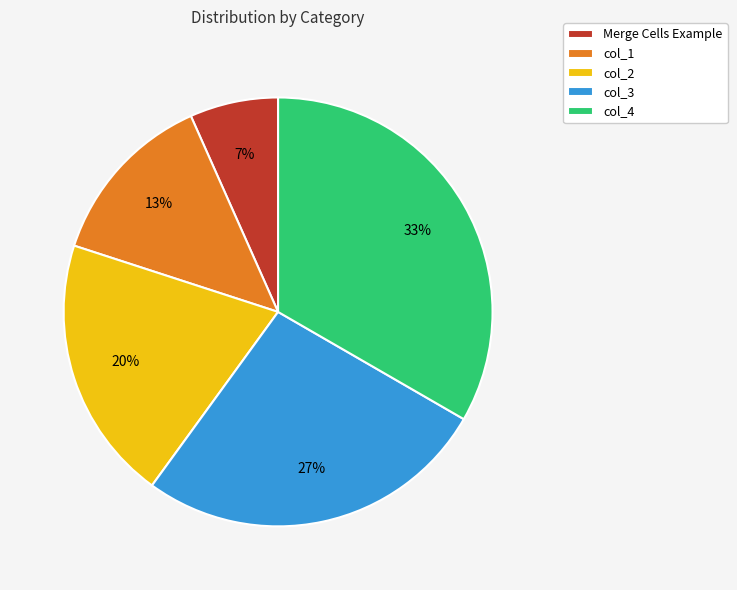

Is it true that col_2 is 32% of the pie?

False